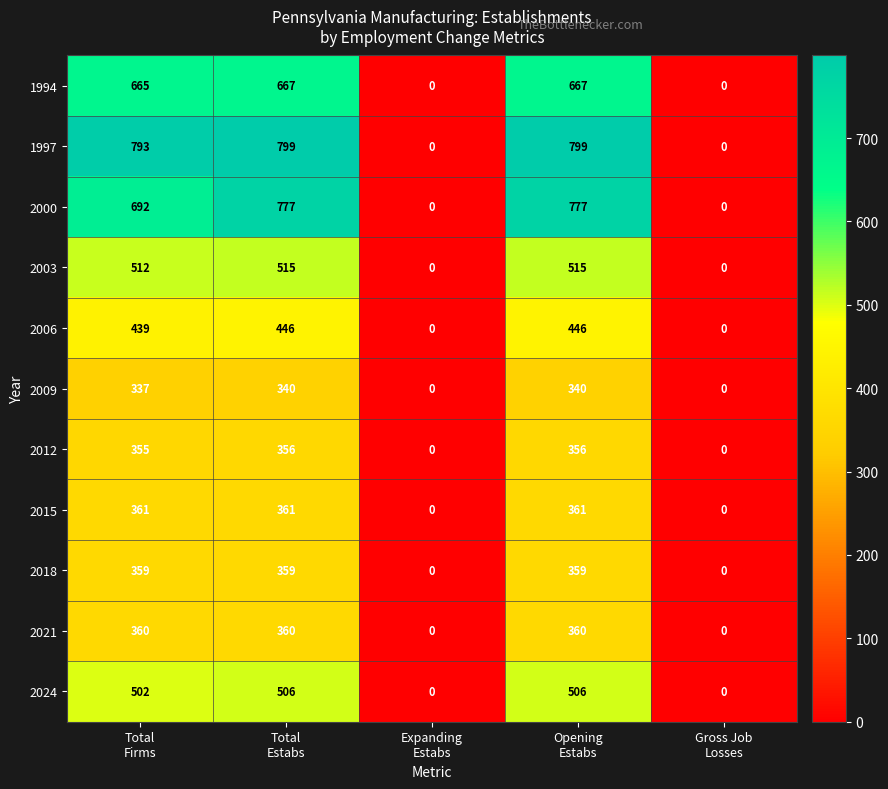

Rank the series by their maximum value, from lowest to highest.

2009, 2012, 2018, 2021, 2015, 2006, 2024, 2003, 1994, 2000, 1997